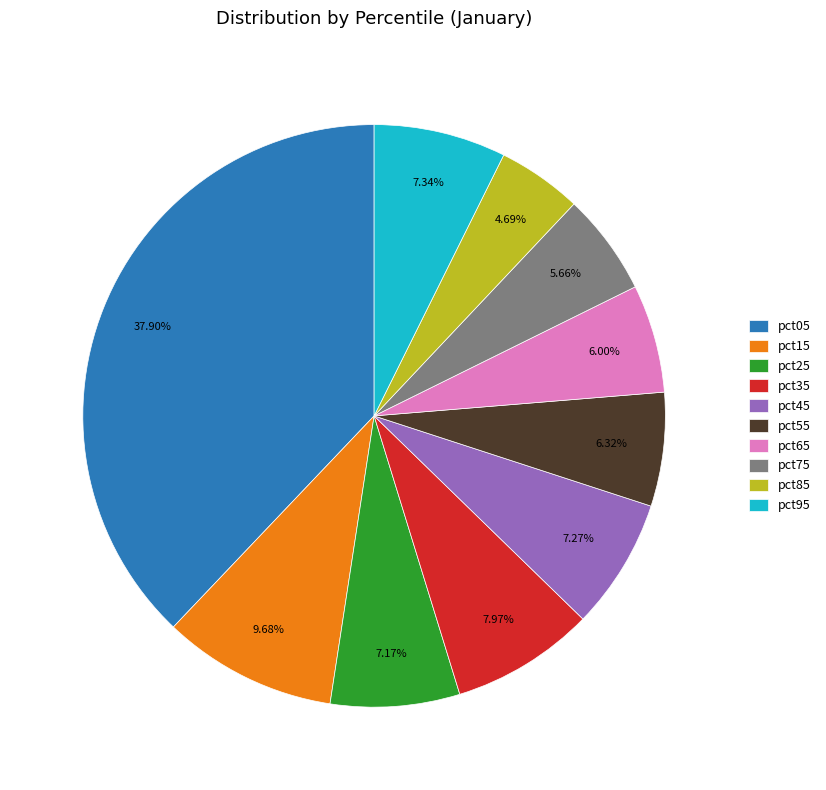

Does pct15 represent more than half of the total?

No